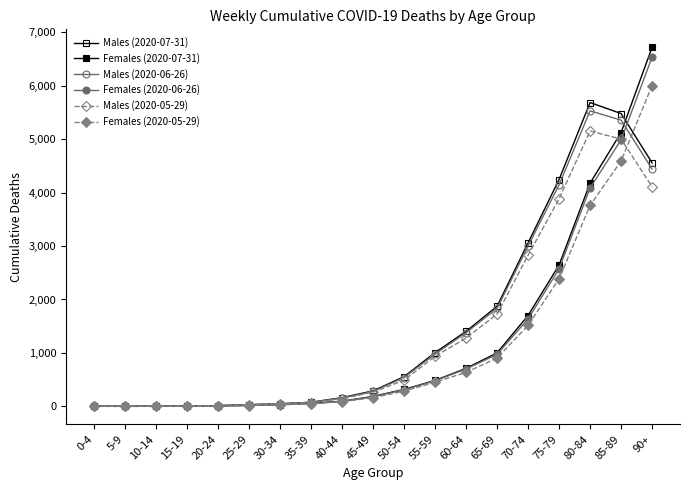

Reading right to left, what are all the values shown in this chart?

Males (2020-07-31): 4557	5479	5685	4245	3058	1873	1403	1006	555	290	163	77	48	32	15	5	2	0	2
Females (2020-07-31): 6719	5124	4176	2644	1700	1000	711	485	317	186	96	58	34	17	10	4	1	1	1
Males (2020-06-26): 4440	5356	5530	4144	3000	1833	1378	979	540	279	156	77	48	32	14	5	2	1	2
Females (2020-06-26): 6534	4987	4085	2573	1636	972	699	478	310	181	95	49	32	17	10	4	1	1	1
Males (2020-05-29): 4108	5002	5152	3884	2827	1727	1277	937	489	266	143	70	48	30	13	5	1	1	2
Females (2020-05-29): 6003	4591	3760	2388	1515	904	636	451	285	163	86	52	29	16	9	4	1	1	1